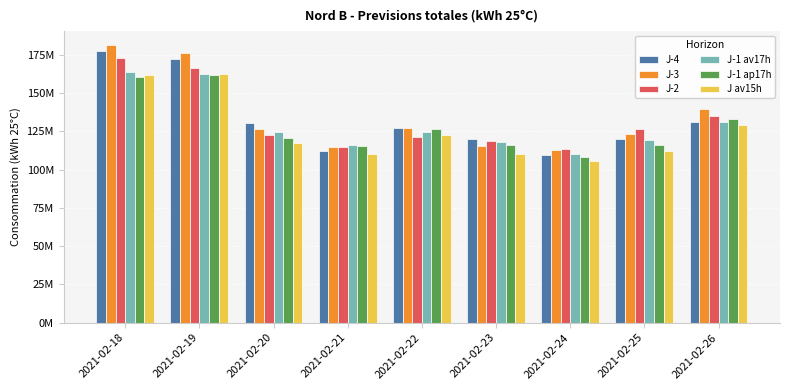

Between 2021-02-19 and 2021-02-21, which is larger?

2021-02-19